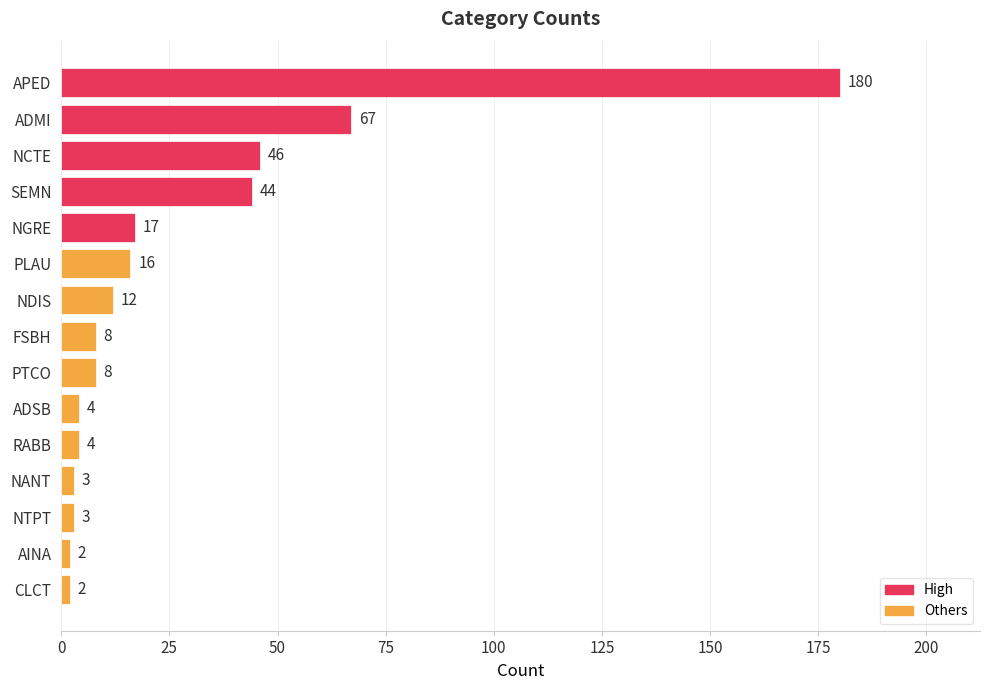

Where is the data nearest to the value 91?

ADMI